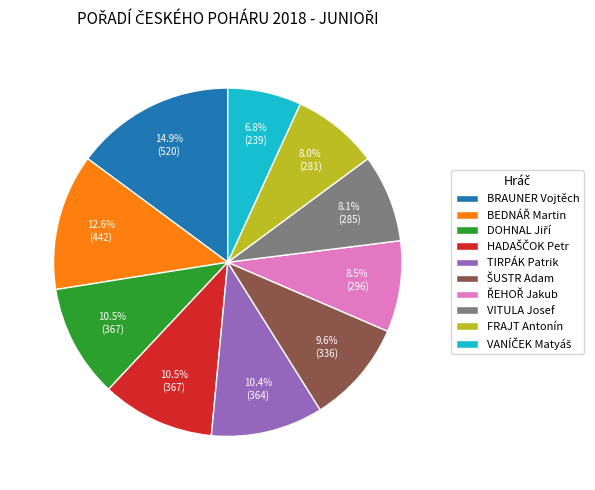

Does any single category account for the majority?

No